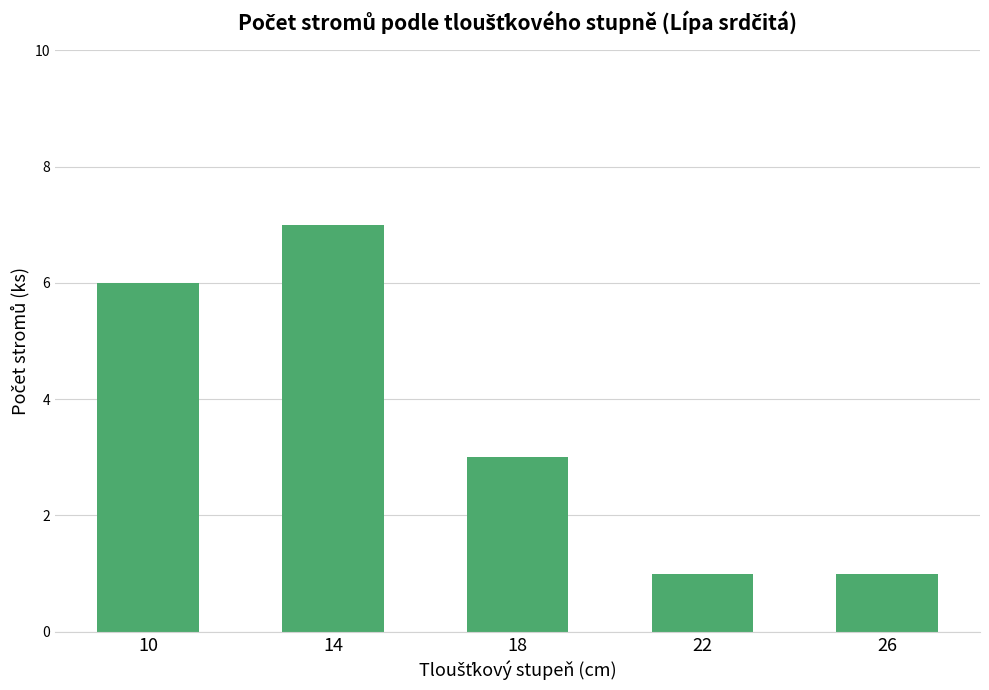

What is the sum of the values at 22 and 10?

7